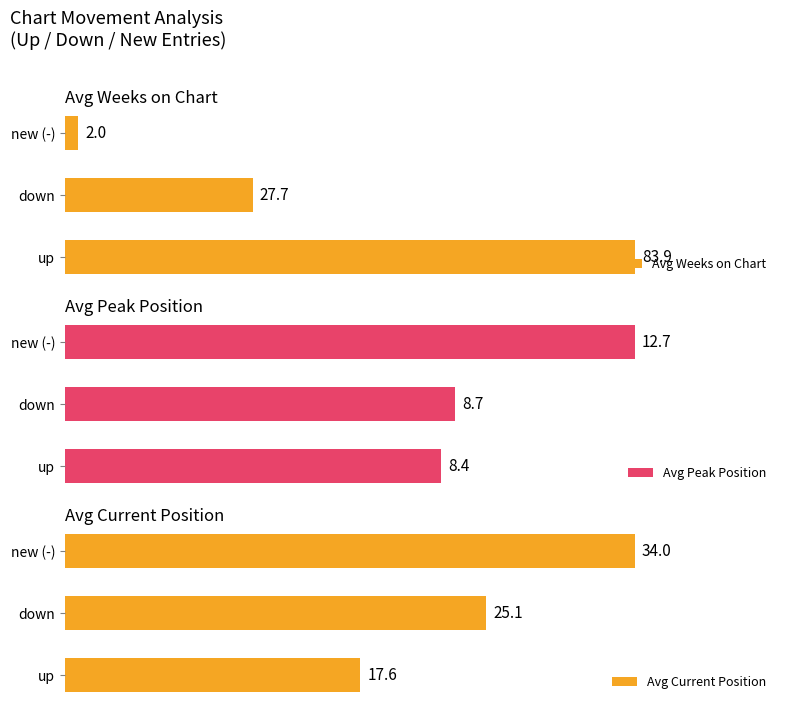

What is the value of the Avg Current Position bar at the 3rd from the left?

34.0